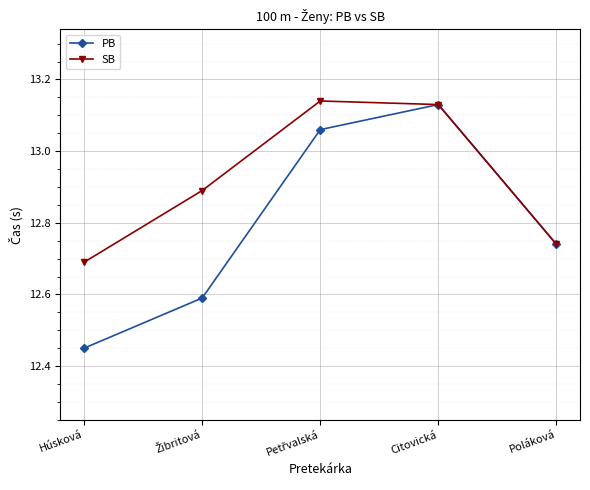

In PB, how many points are higher than both neighbors (excluding endpoints)?

1